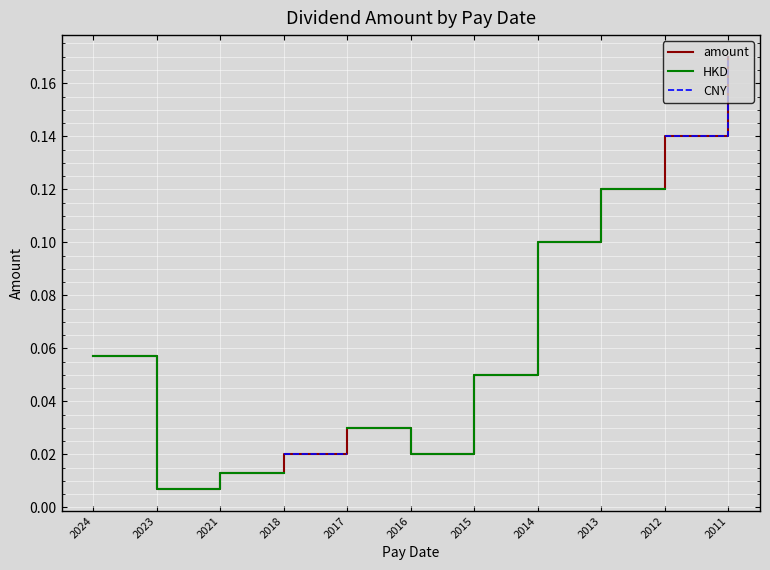

What is the approximate value of HKD at 2013?

0.1